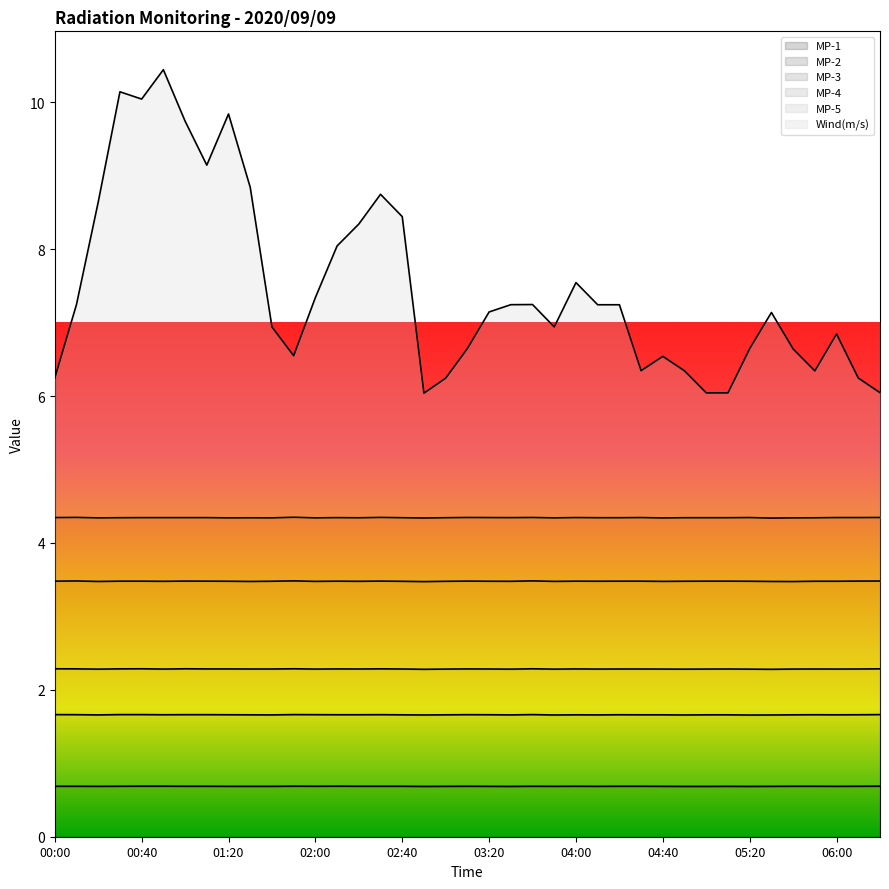

What is the maximum value for MP-1?

0.7